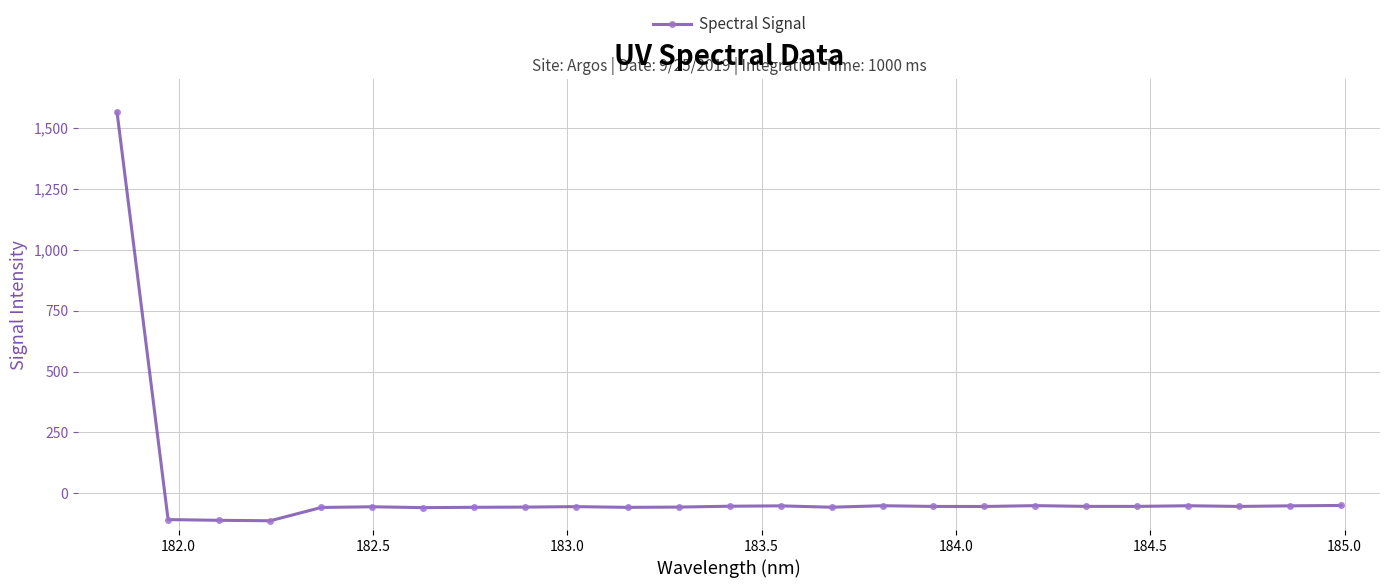

What is the sum of all values?

108.9